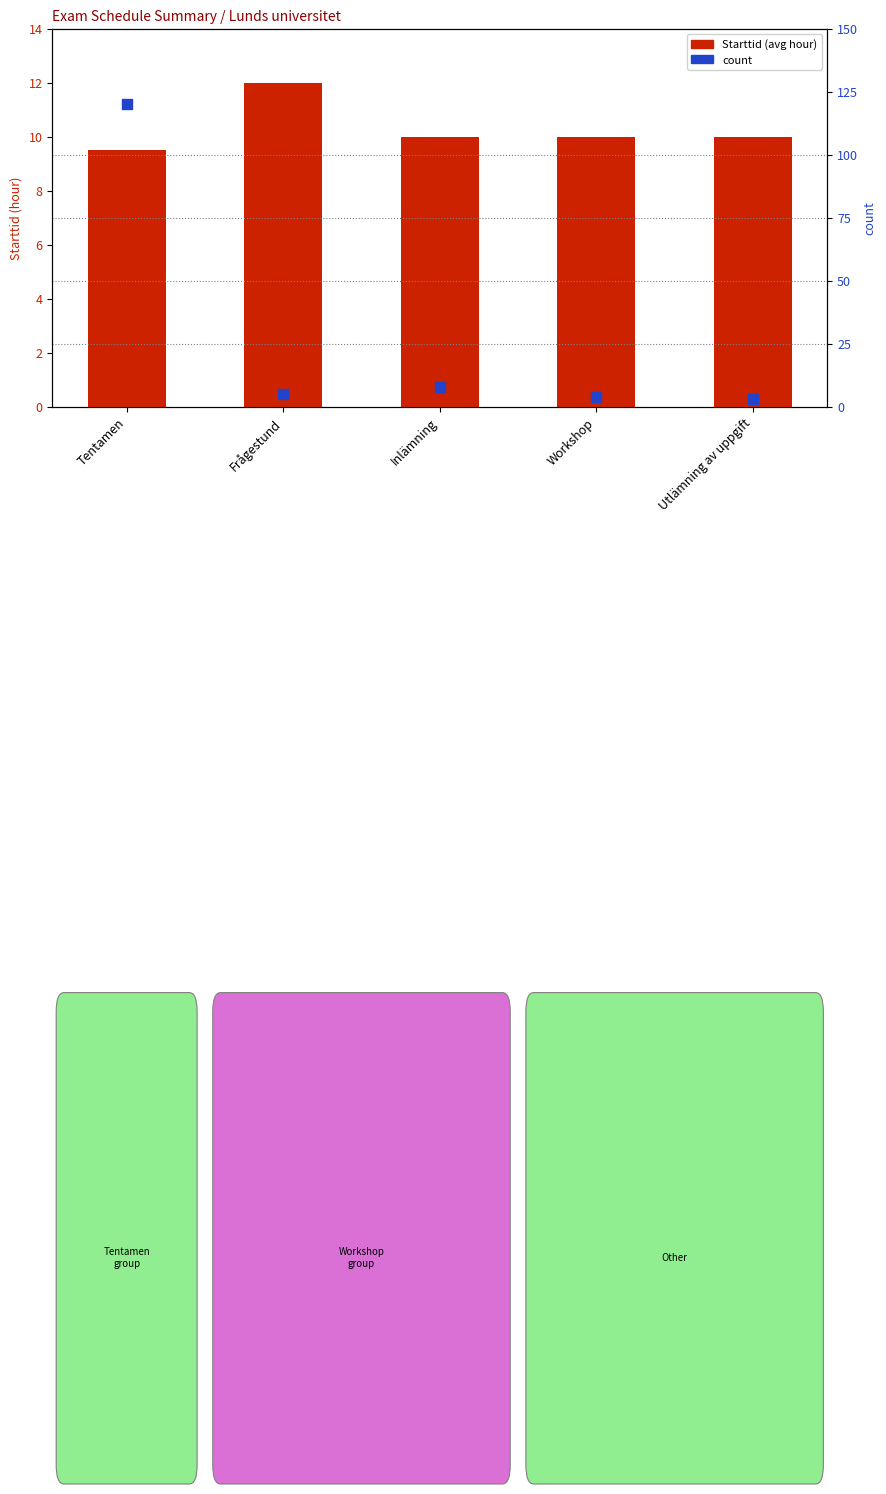

Is the value of count at Frågestund greater than the value of Starttid at Tentamen?

No